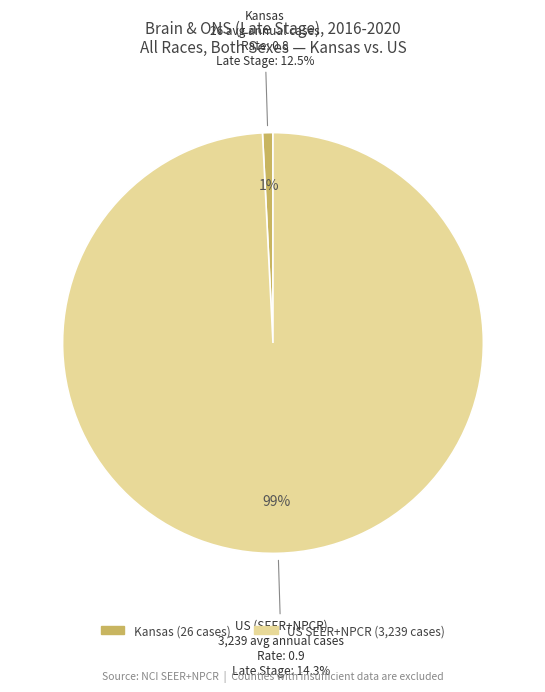

The US (SEER+NPCR) slice represents 99% of the pie. True or false?

True